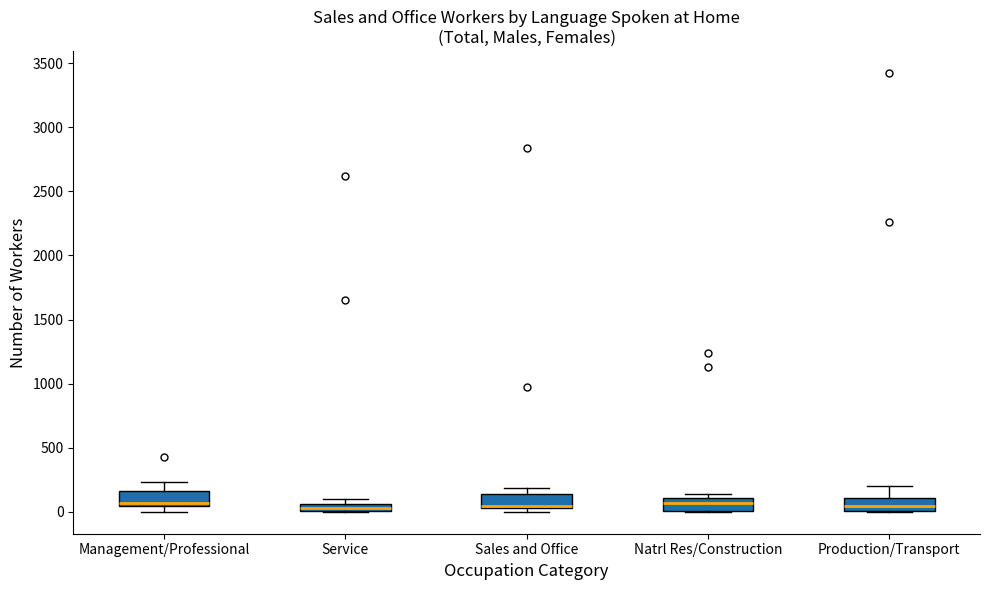

Where is the upper edge of the box for Natrl Res/Construction on the y-axis? The values are not printed on the chart, so give them approximately, as read against the axis.

100